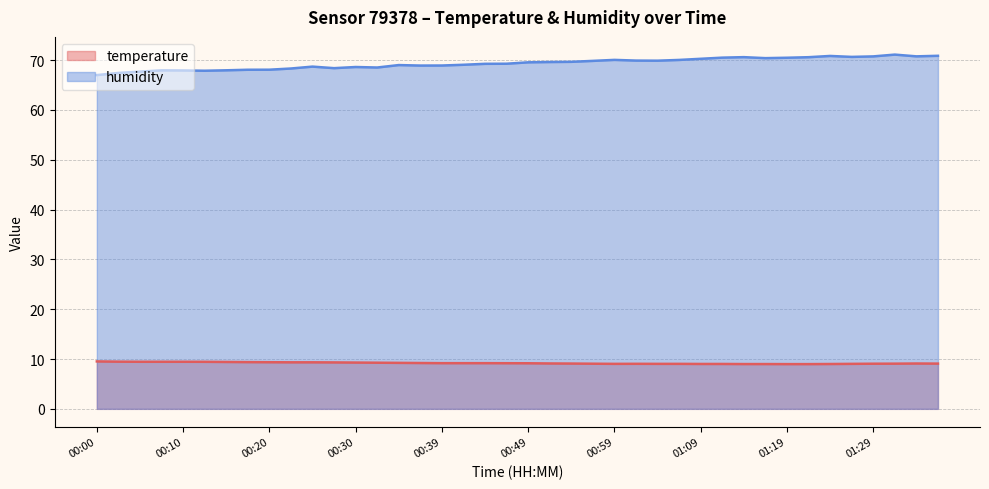

What is the difference between the second highest and second lowest values in the temperature series?

0.5